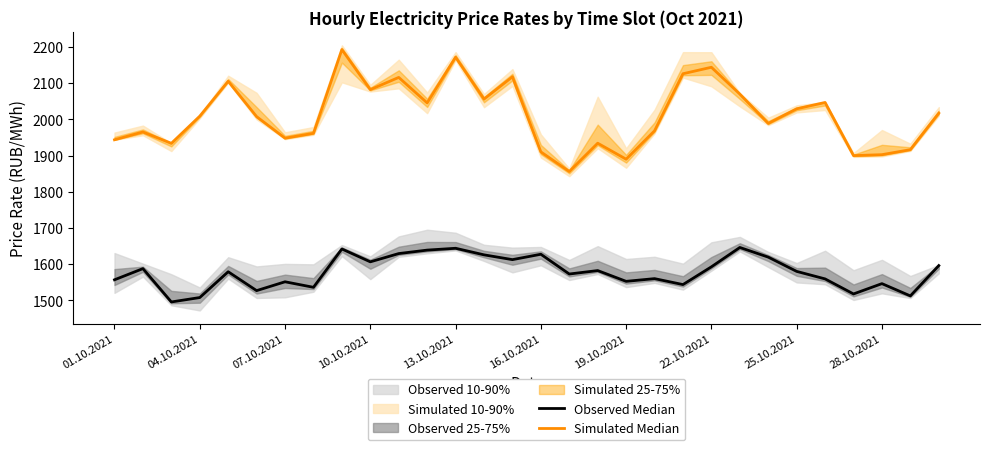

True or false: Observed Median and Simulated Median intersect in this chart.

False